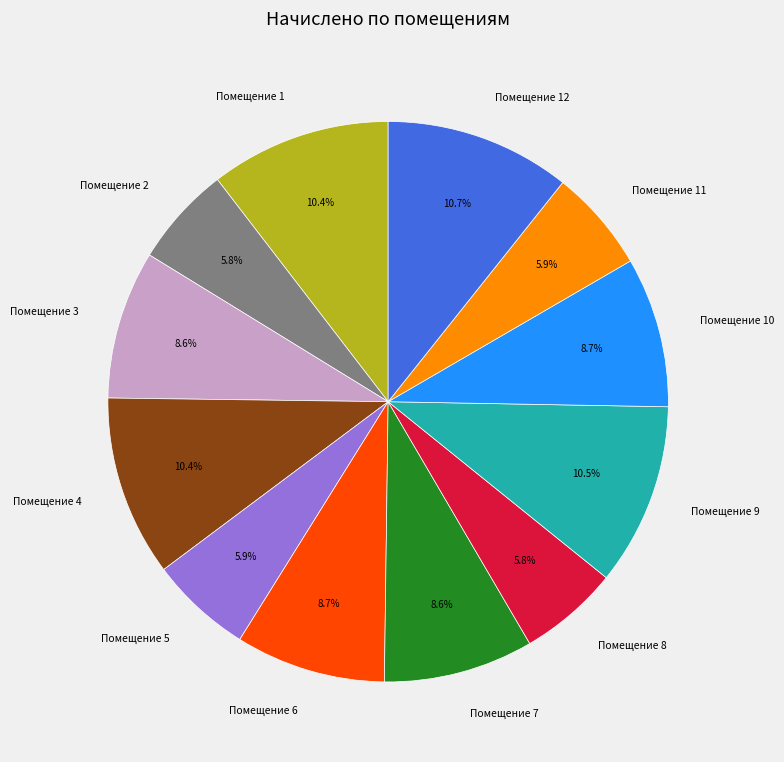

Does Помещение 10 account for over 50% of the chart?

No